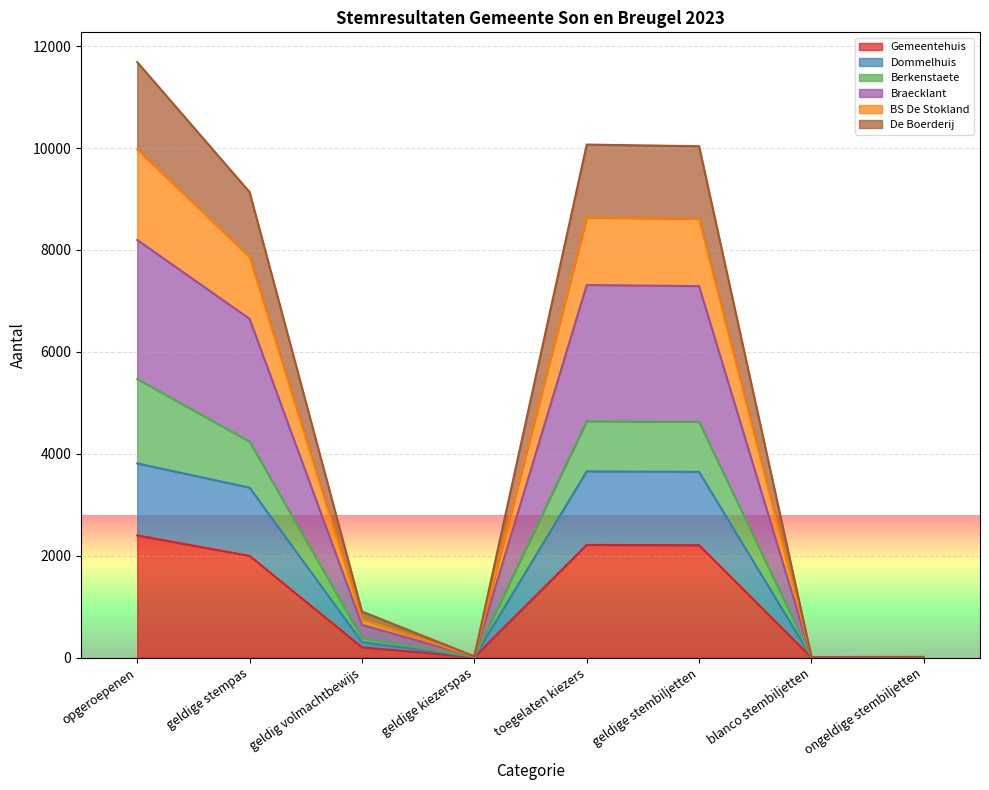

At which category is the sum across all series the highest?

opgeroepenen